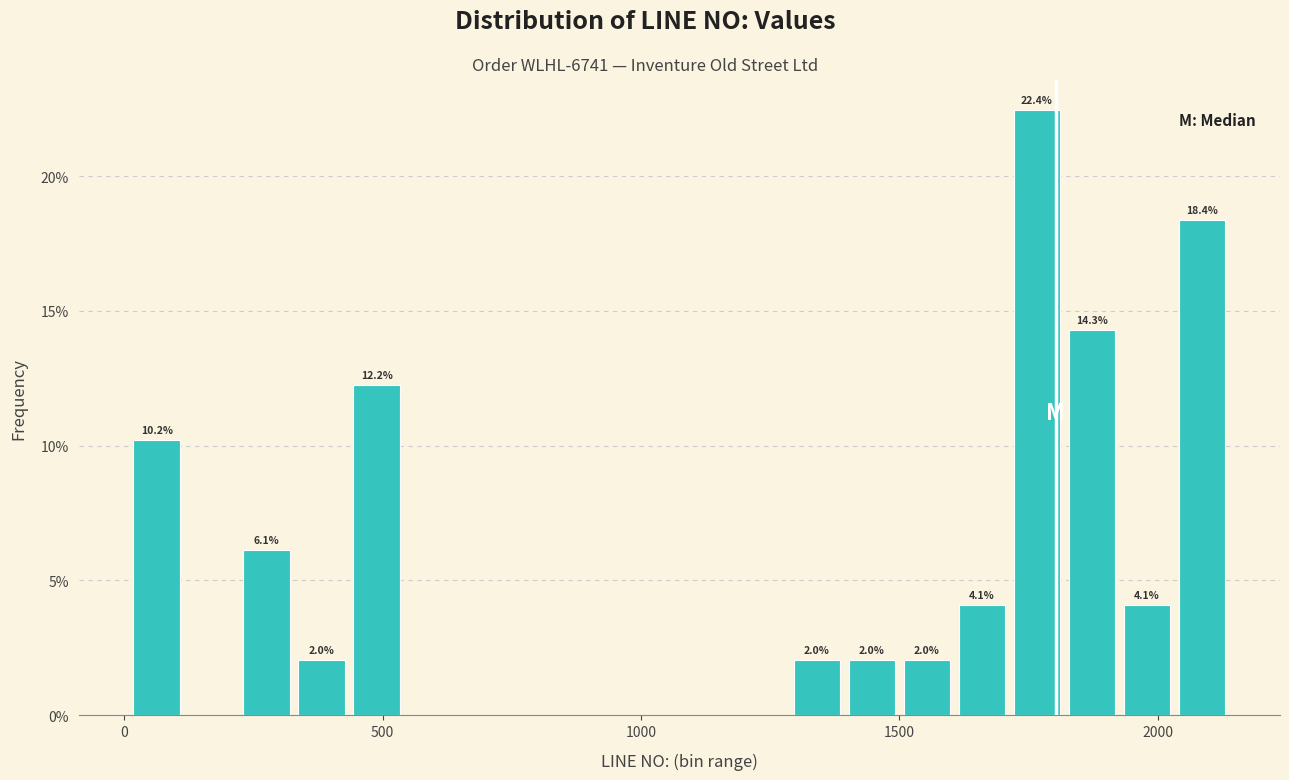

Around what value on the x-axis is the tallest bar? Give the approximate position of its centre, as read against the axis.

1750